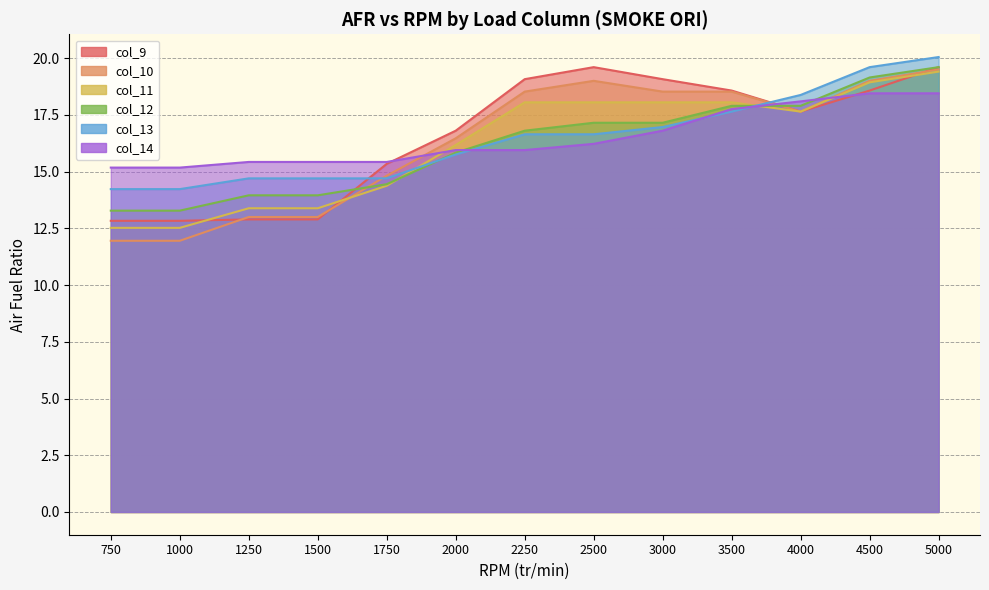

The value of col_10 at 1500 is 13.0. True or false?

True